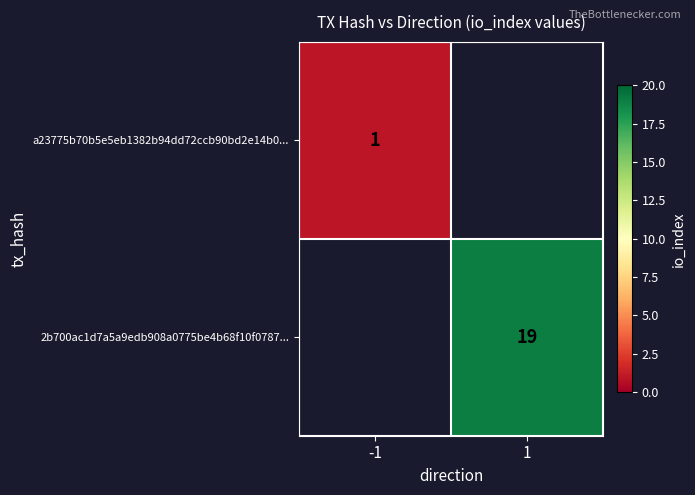

What is the maximum value shown in the chart?

19.0